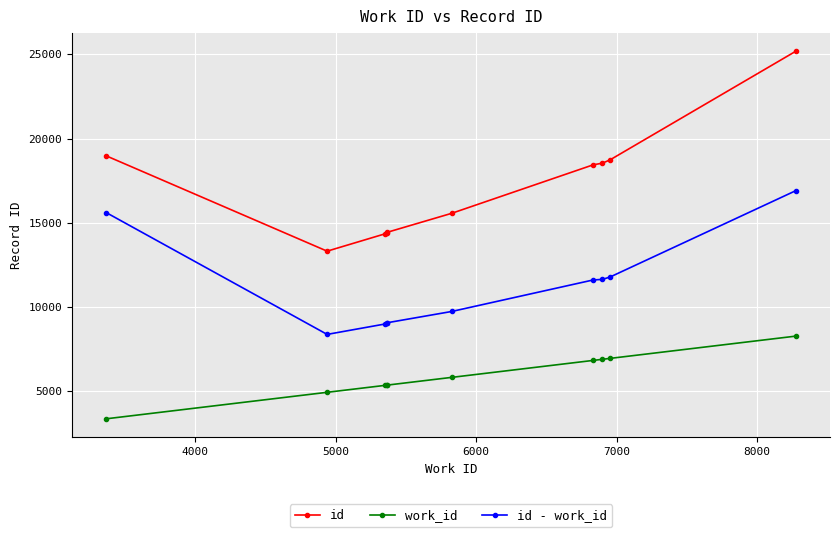

True or false: id - work_id and work_id intersect in this chart.

False